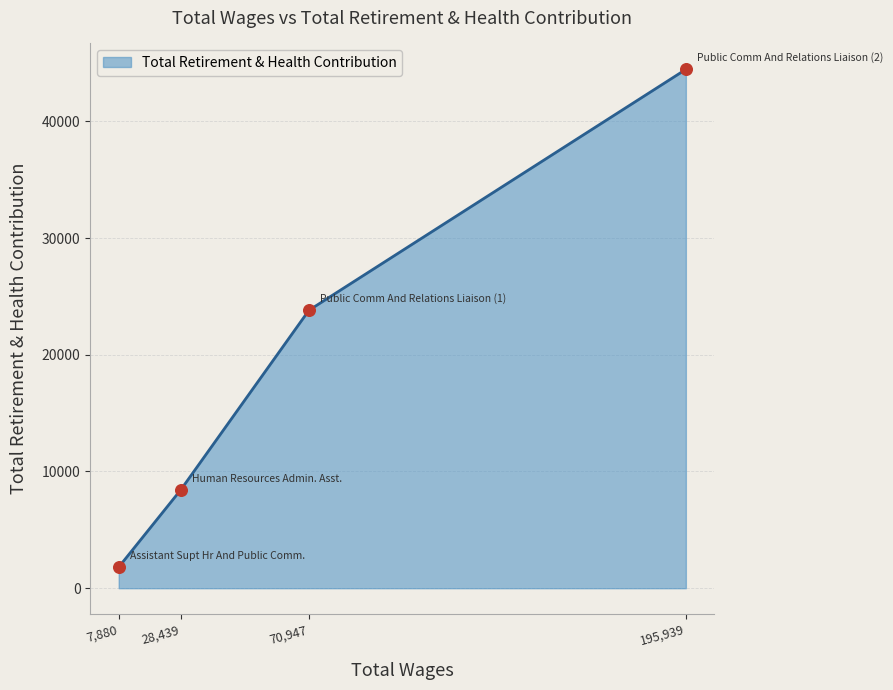

Between 70,947 and 28,439, which is larger?

70,947